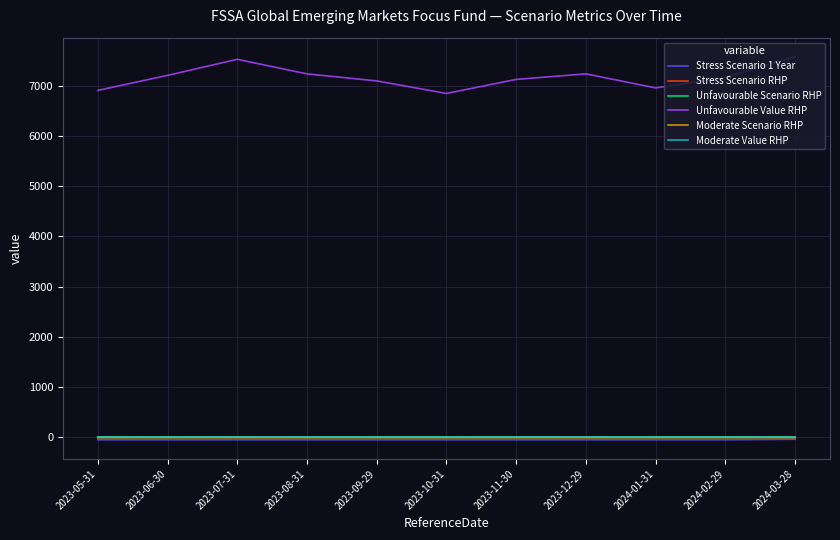

What is the label of the 1st point from the right?

2024-03-28